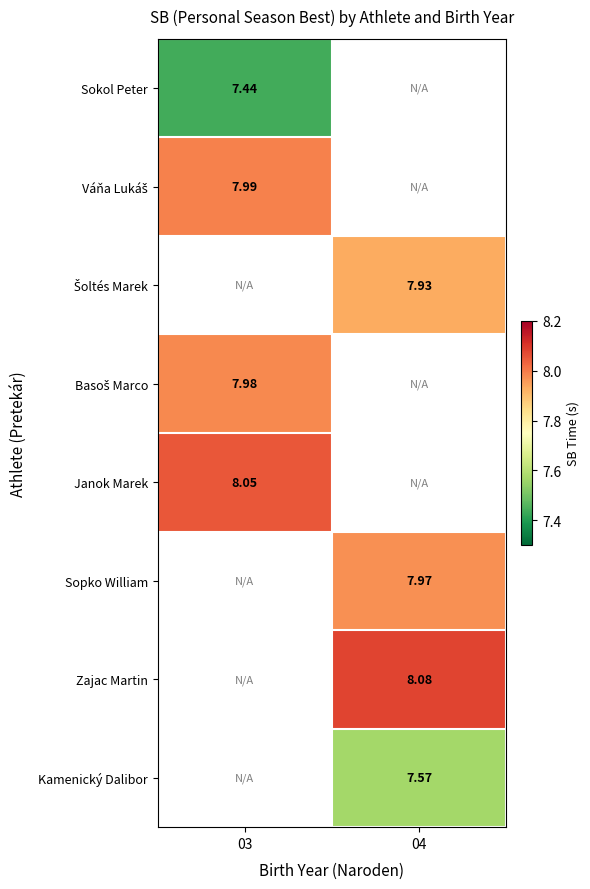

Between 03 and 04, which is larger?

04